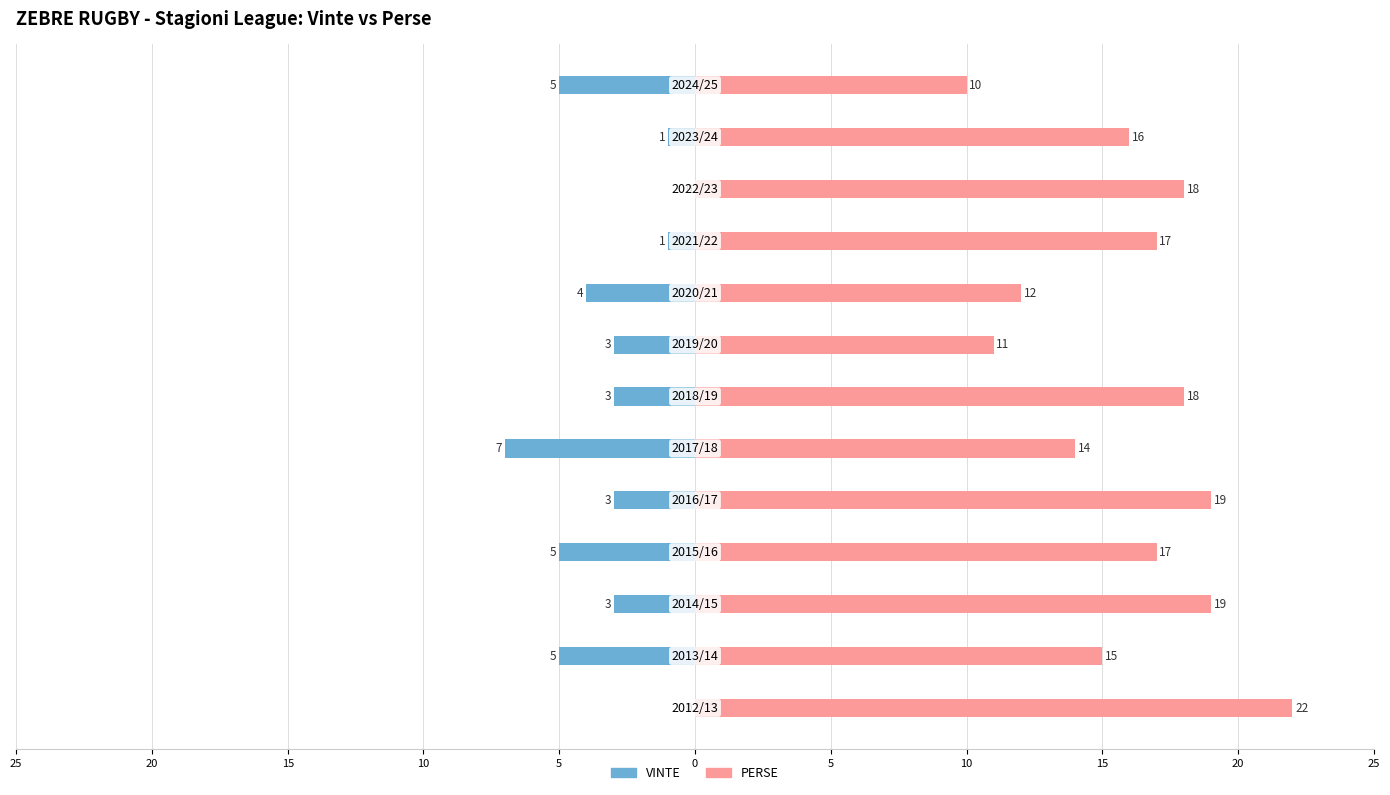

Reading left to right, list all the values displayed in this chart.

VINTE: 0	-5	-3	-5	-3	-7	-3	-3	-4	-1	0	-1	-5
PERSE: 22	15	19	17	19	14	18	11	12	17	18	16	10